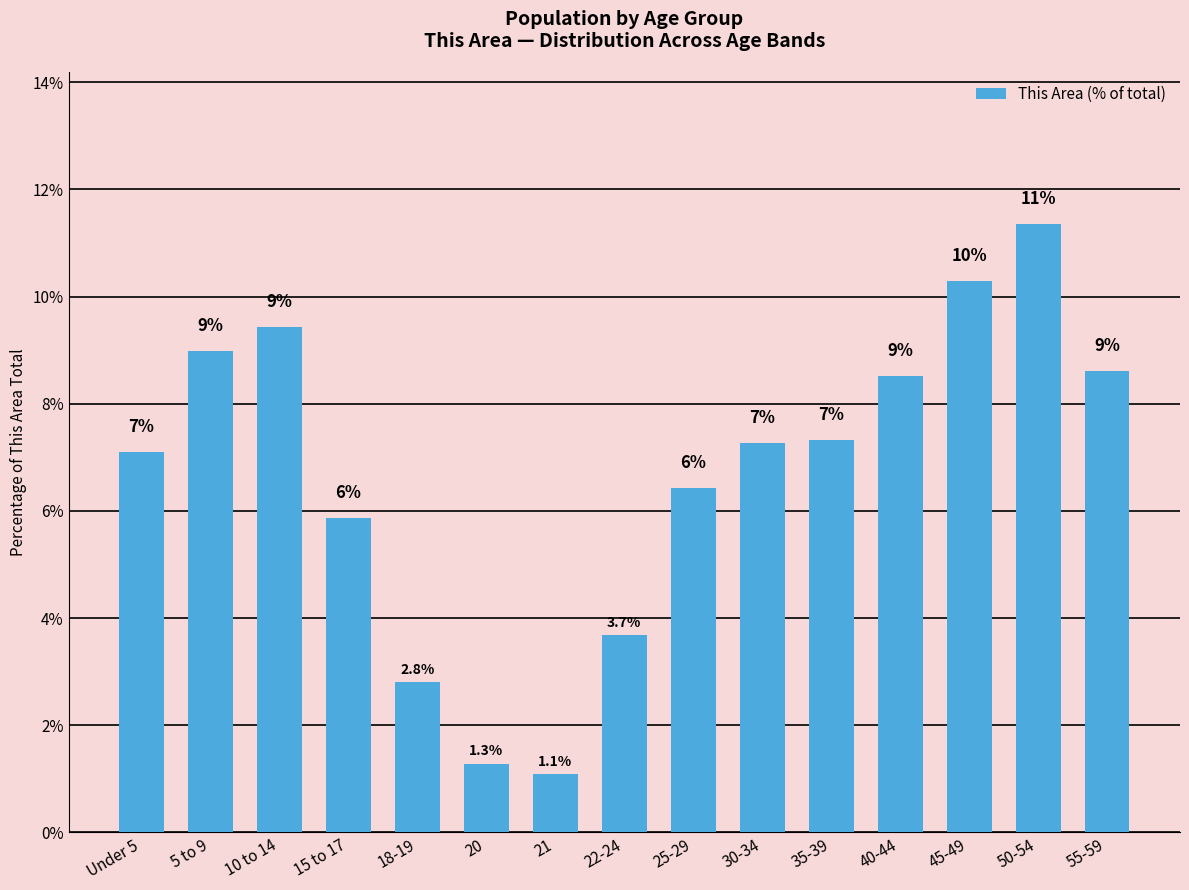

Does the chart contain stacked bars?

No